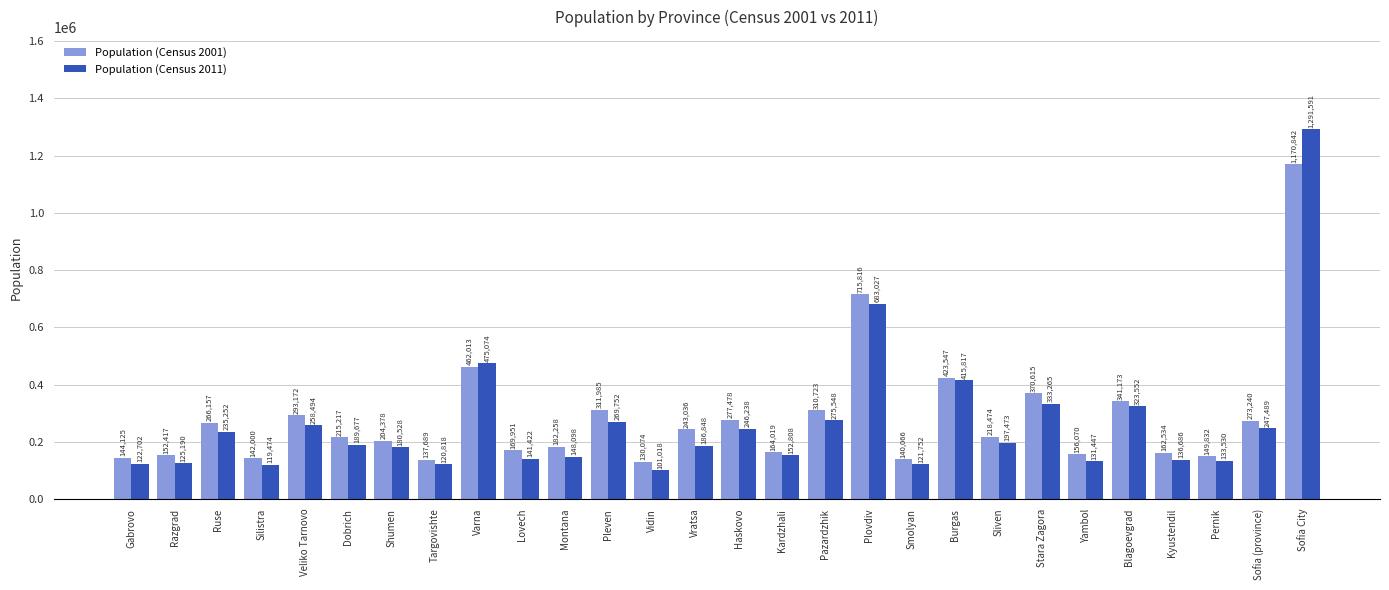

What is the highest value of the Population (Census 2001) series?

1170842